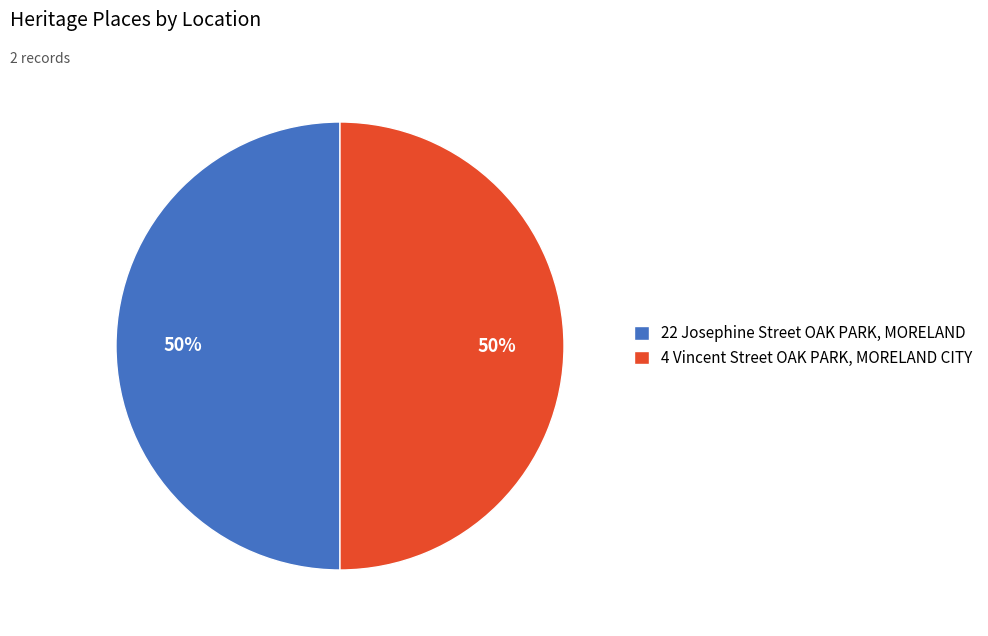

To the nearest percent, what portion does 4 Vincent Street OAK PARK, MORELAND CITY represent?

50%